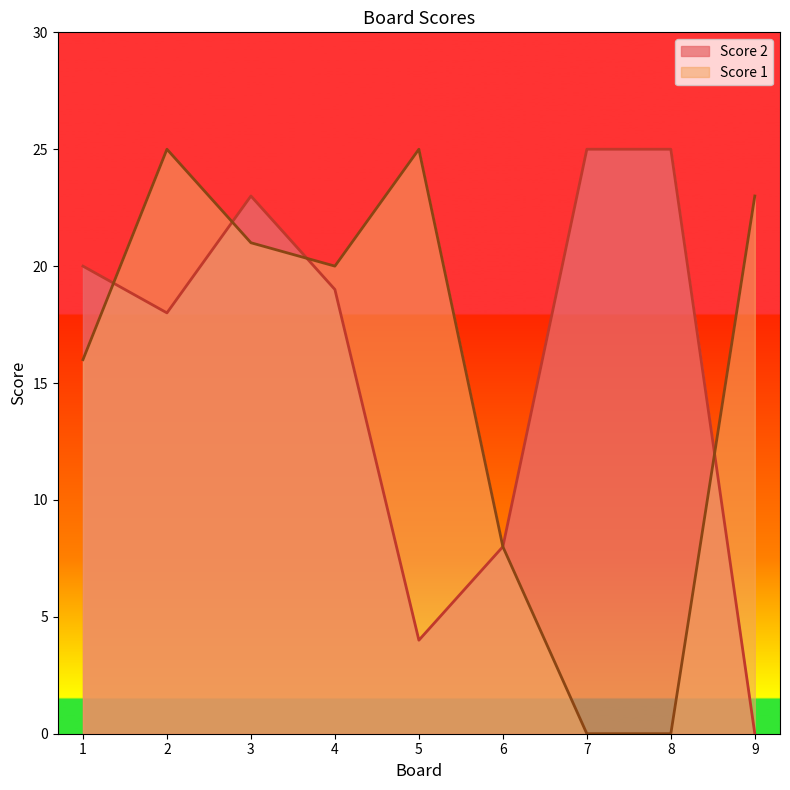

True or false: Score 2 has more than 2 interior local peaks.

False